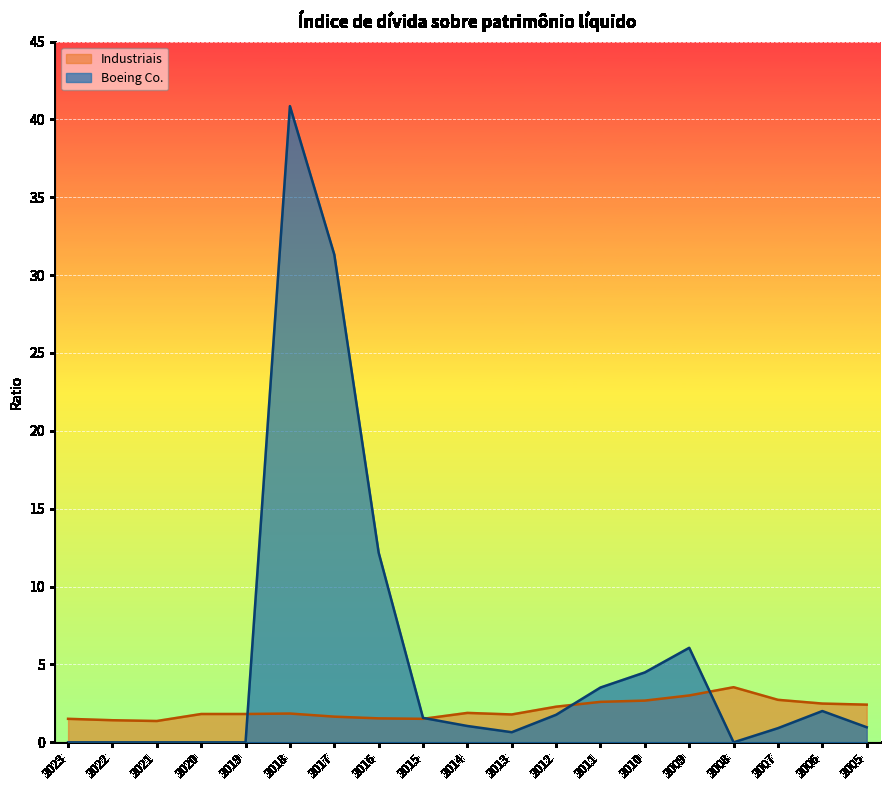

Which series ends up on top after the final intersection of Boeing Co. and Industriais?

Industriais